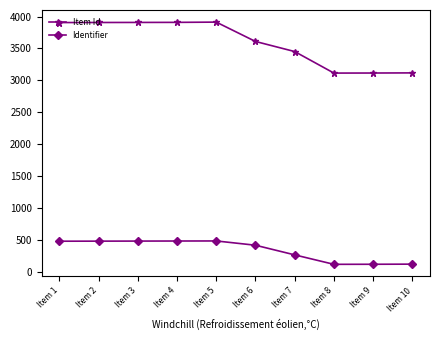

True or false: Identifier and Item Id cross at least once.

False